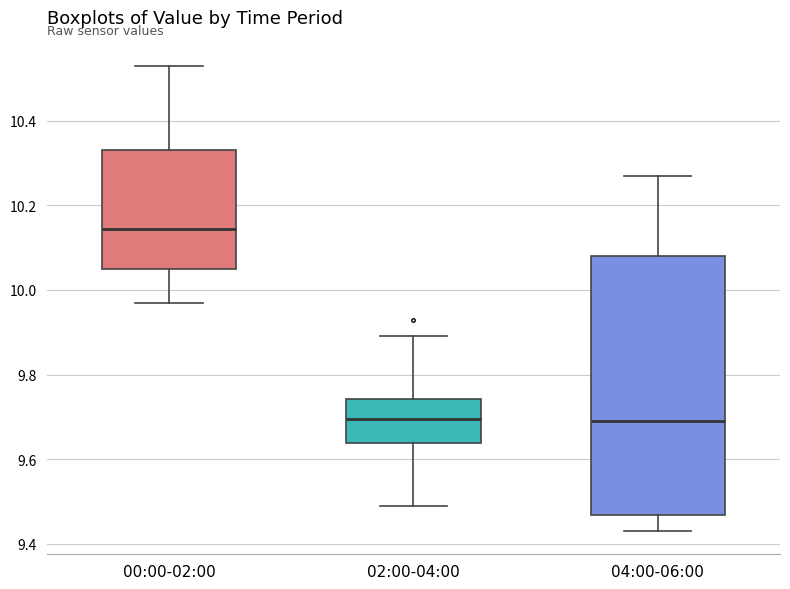

Reading left to right, read every box against the y-axis: the position of its median line, the range the box covers, and the ends of its whiskers. The values are not printed on the chart, so give them approximately, as read against the axis.

00:00-02:00: median 10.14, box 10.06 to 10.34, whiskers 9.98 to 10.54
02:00-04:00: median 9.70, box 9.64 to 9.74, whiskers 9.50 to 9.90
04:00-06:00: median 9.70, box 9.46 to 10.08, whiskers 9.44 to 10.28